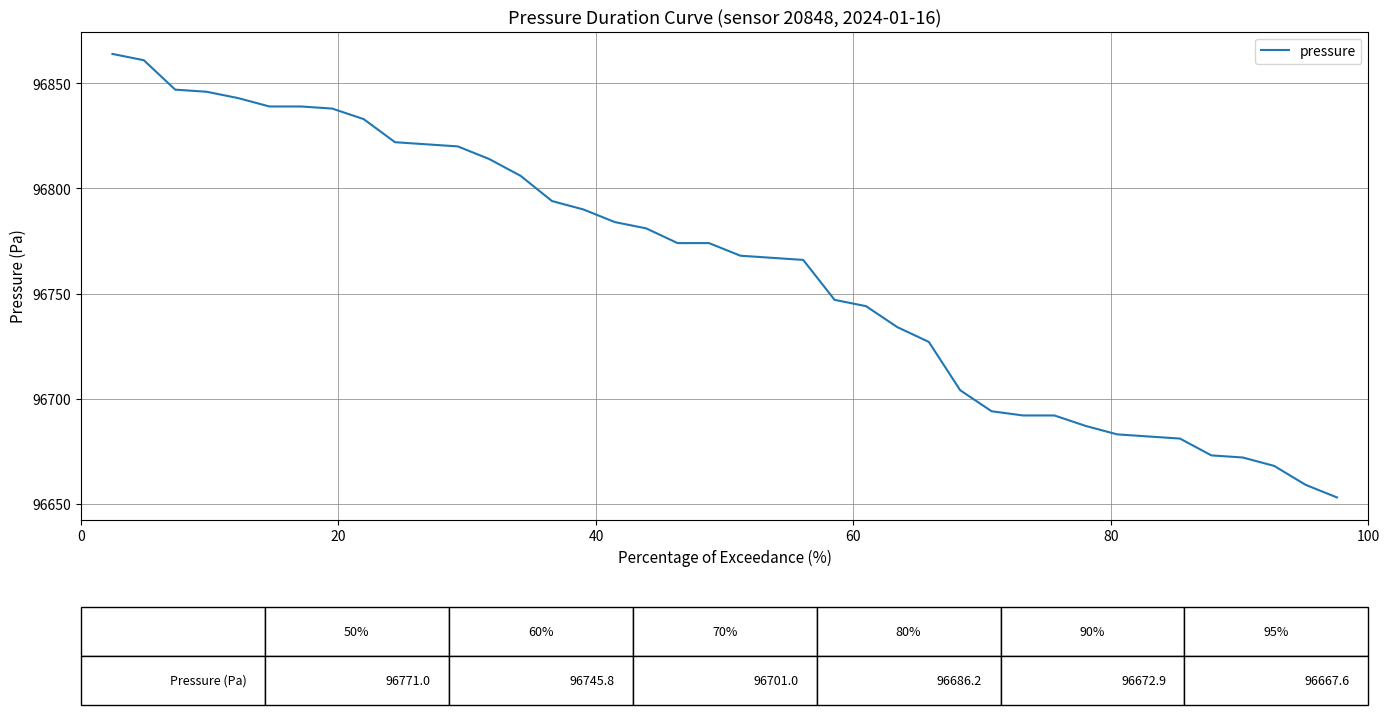

What is the smallest value displayed?

96653